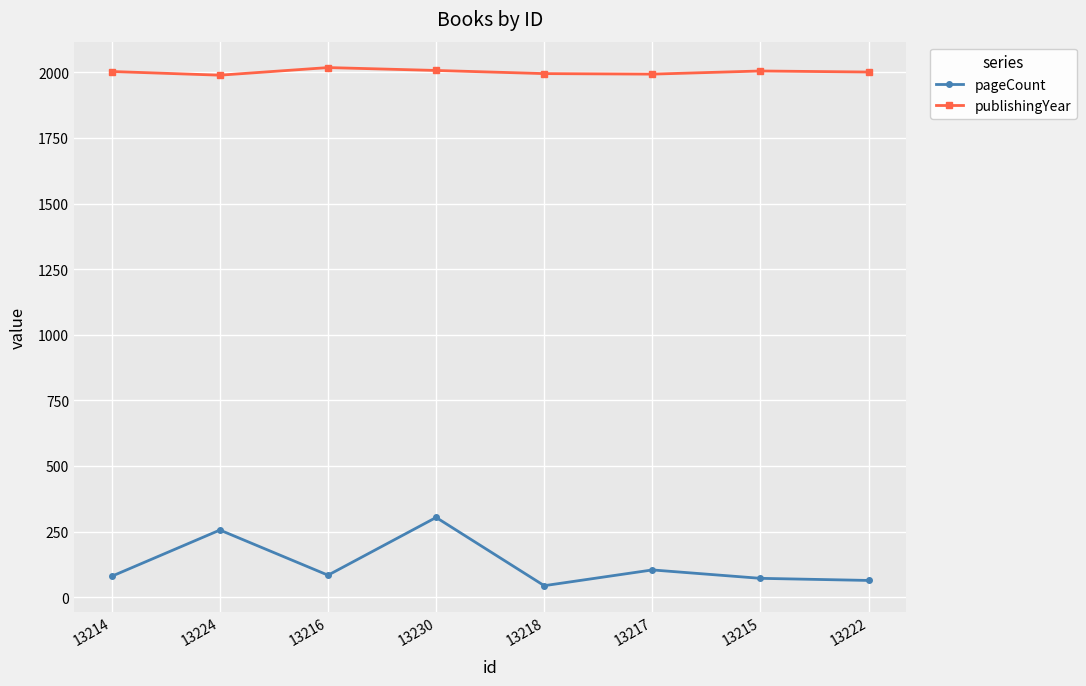

In pageCount, how many points are higher than both neighbors (excluding endpoints)?

3